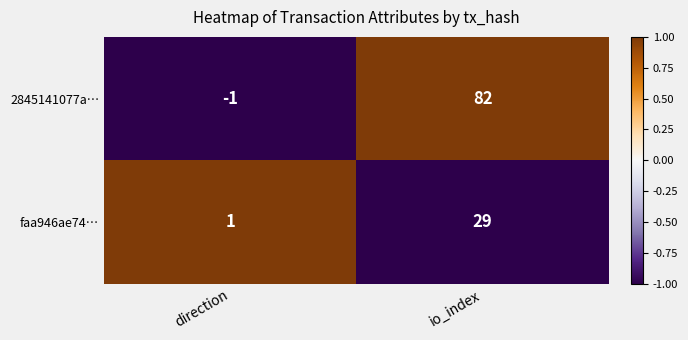

Count the number of data series in this chart.

2